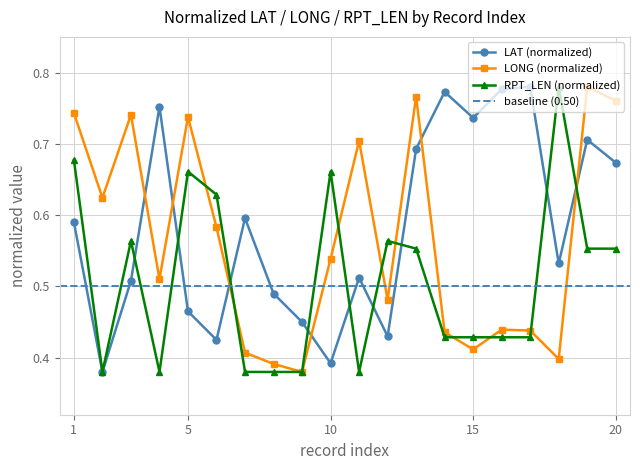

How many times do RPT_LEN and LAT cross each other?

9